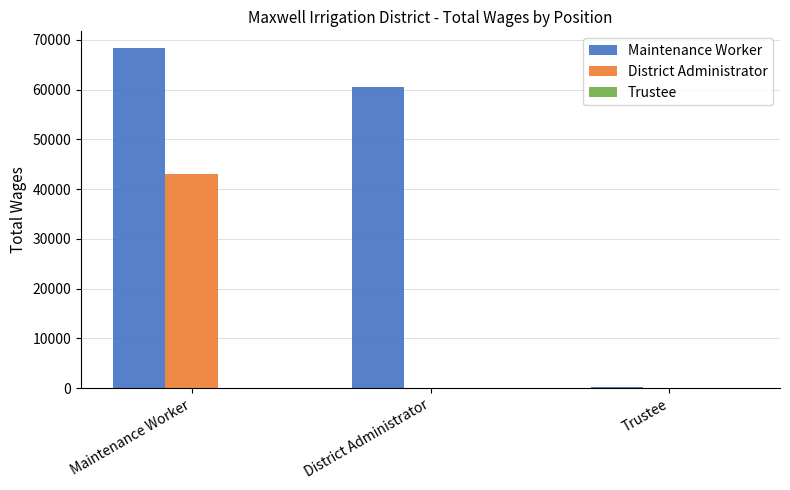

At which category is the sum across all series the highest?

Maintenance Worker